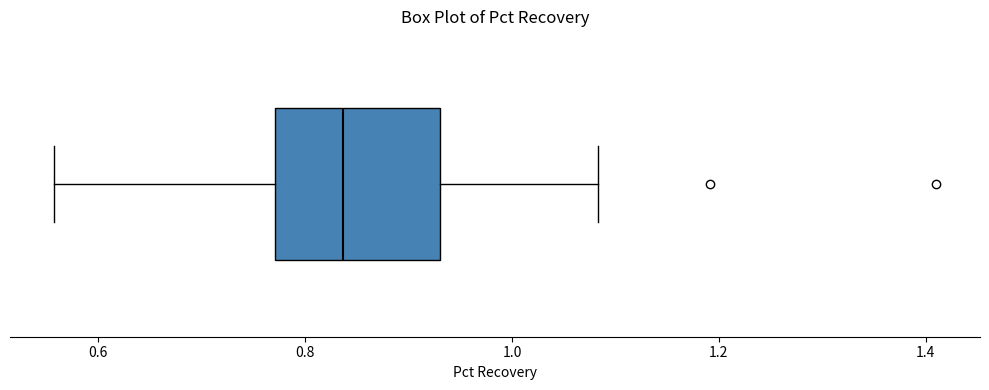

Read this box plot against the x-axis: the position of the median line, the range covered by the box, and the ends of both whiskers. The values are not printed on the chart, so give them approximately, as read against the axis.

median 0.84, box 0.78 to 0.94, whiskers 0.56 to 1.08